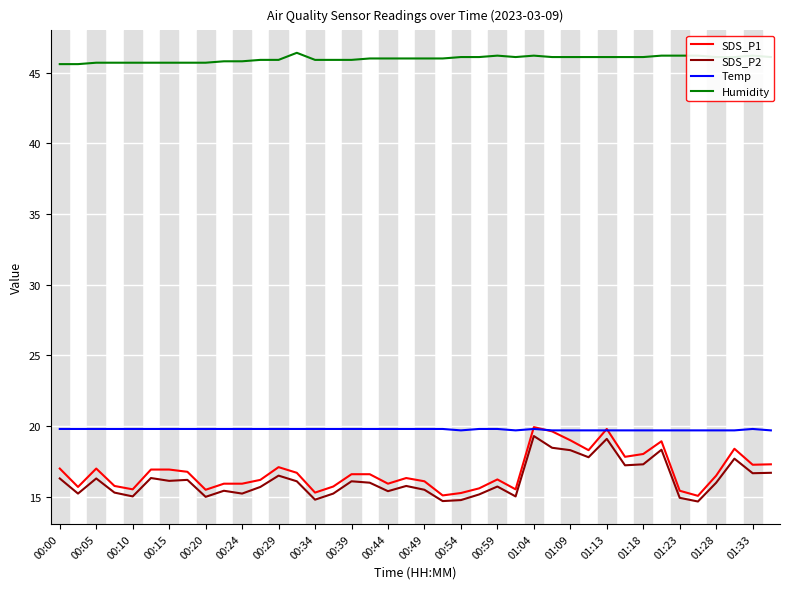

What is the difference between the second highest and second lowest values in the Humidity series?

0.6